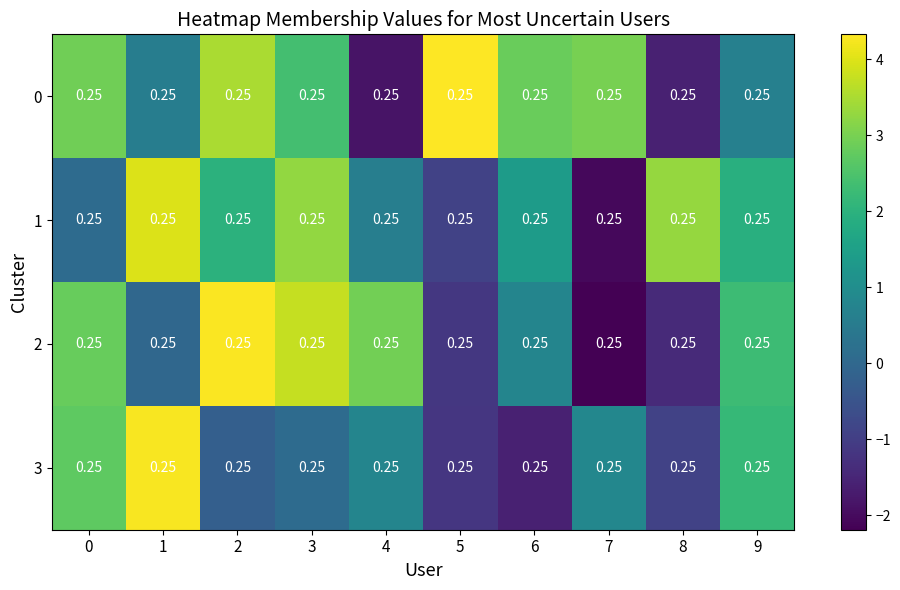

Reading right to left, extract all data points from this chart.

0: 9=0.2	8=0.2	7=0.2	6=0.2	5=0.2	4=0.2	3=0.2	2=0.2	1=0.2	0=0.2
1: 9=0.2	8=0.2	7=0.2	6=0.2	5=0.2	4=0.2	3=0.2	2=0.2	1=0.2	0=0.2
2: 9=0.2	8=0.2	7=0.2	6=0.2	5=0.2	4=0.2	3=0.2	2=0.2	1=0.2	0=0.2
3: 9=0.2	8=0.2	7=0.2	6=0.2	5=0.2	4=0.2	3=0.2	2=0.2	1=0.2	0=0.2